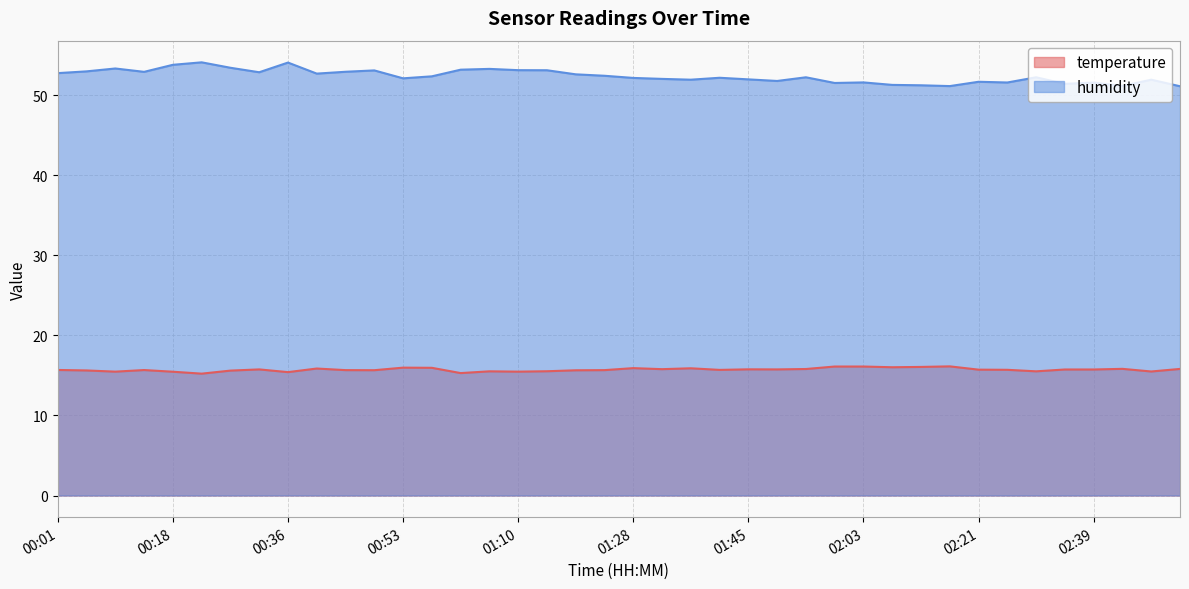

At which category does temperature reach its first local peak?

00:14